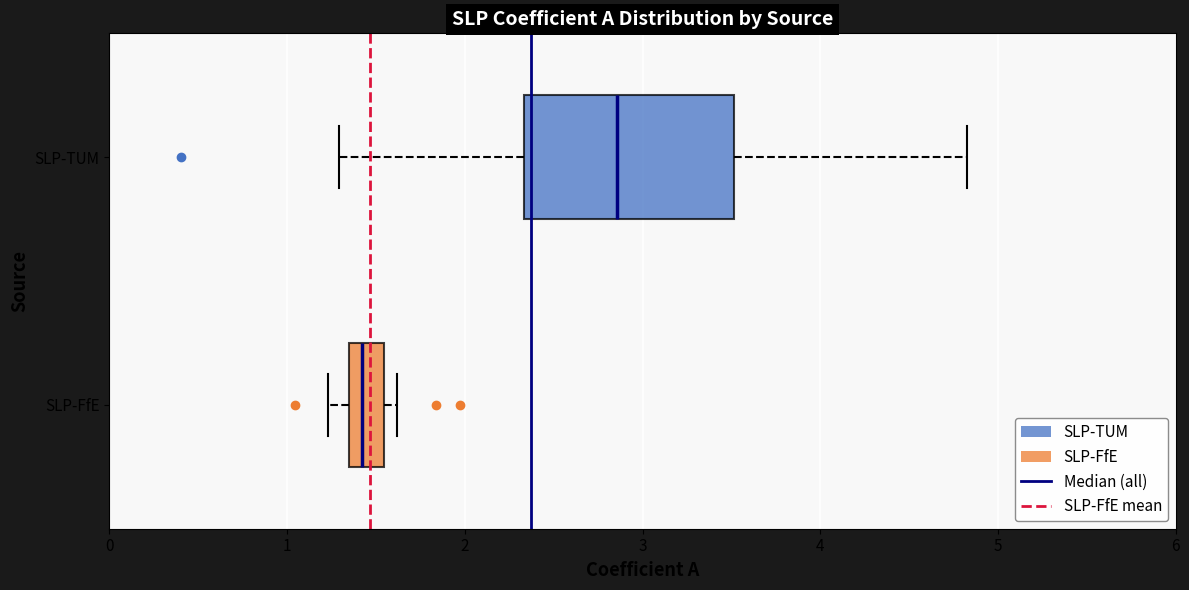

Where does the right whisker of the box for SLP-TUM end on the x-axis? The values are not printed on the chart, so give them approximately, as read against the axis.

4.8